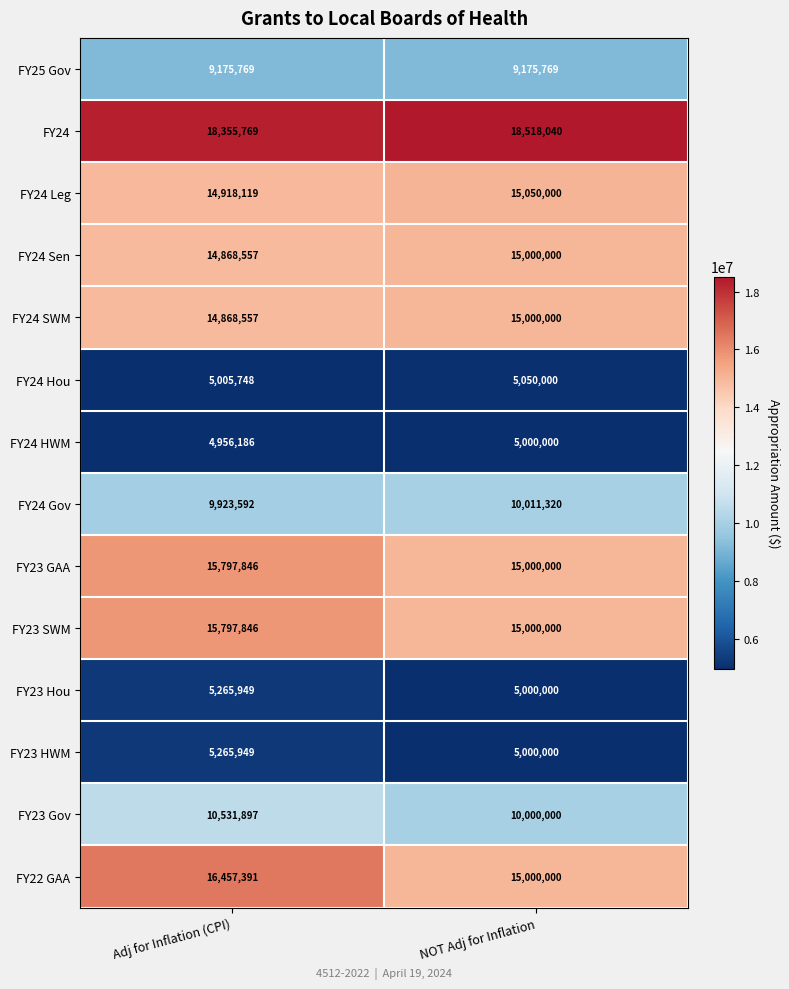

Which label corresponds to the largest value in the chart?

NOT Adj for Inflation